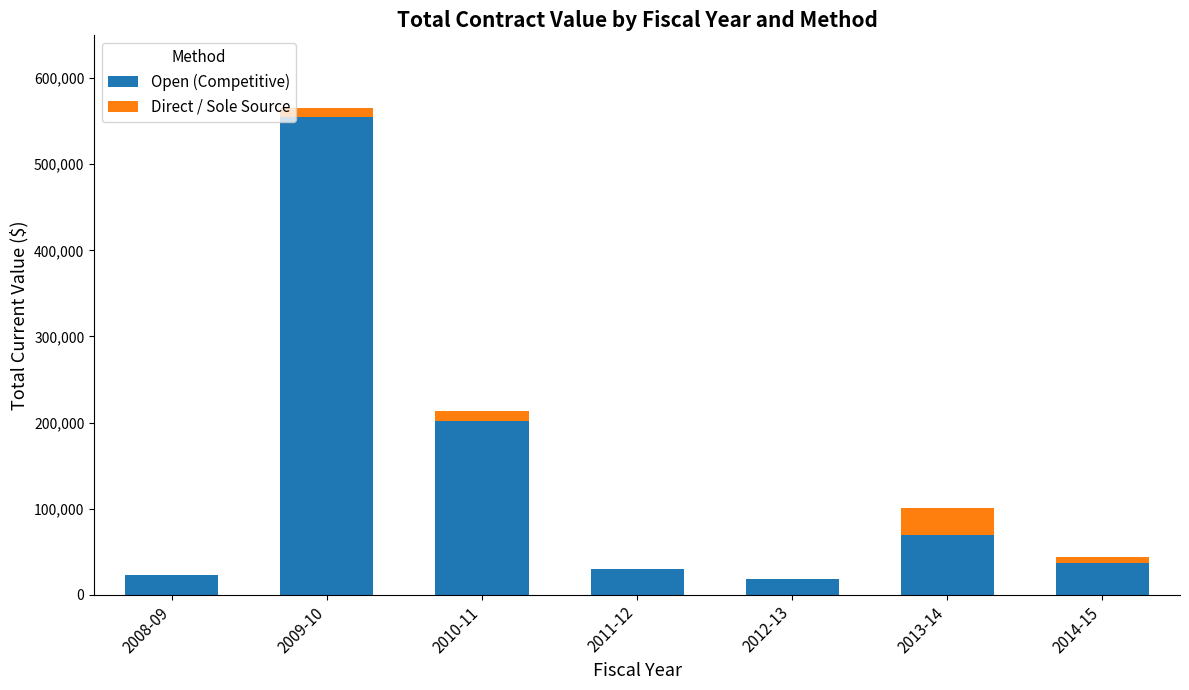

How many data points in Open (Competitive) are above 36438?

4